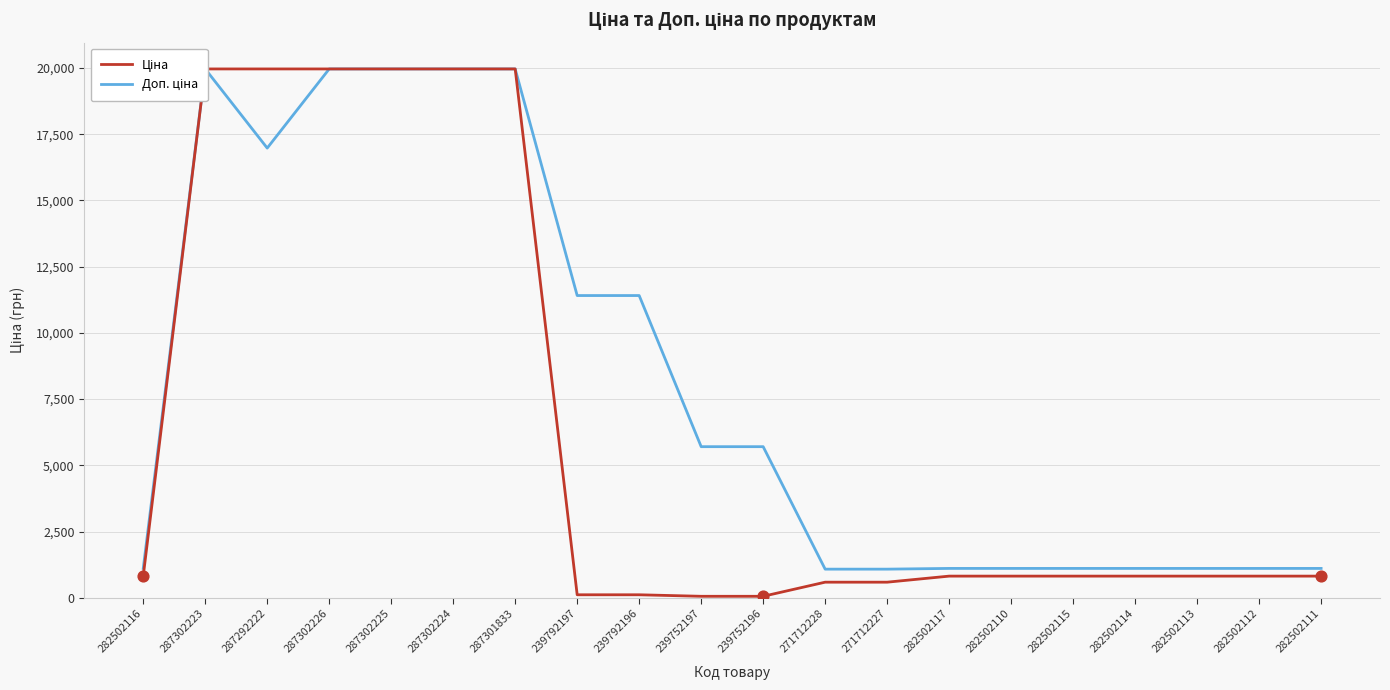

Which series reaches the maximum Y coordinate?

Ціна